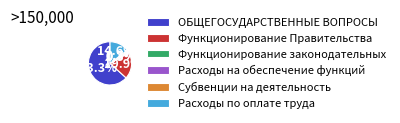

Does ОБЩЕГОСУДАРСТВЕННЫЕ ВОПРОСЫ account for over 50% of the chart?

Yes